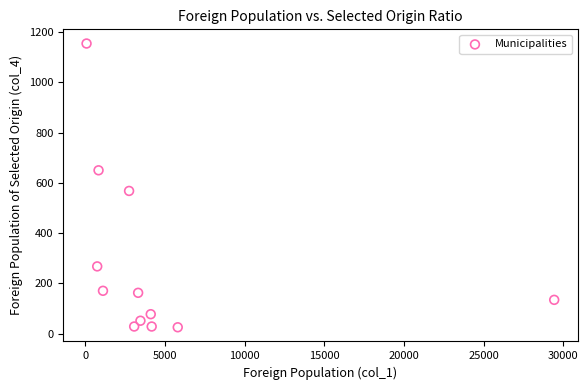

What is the range of Y values (max minus min)?

1128